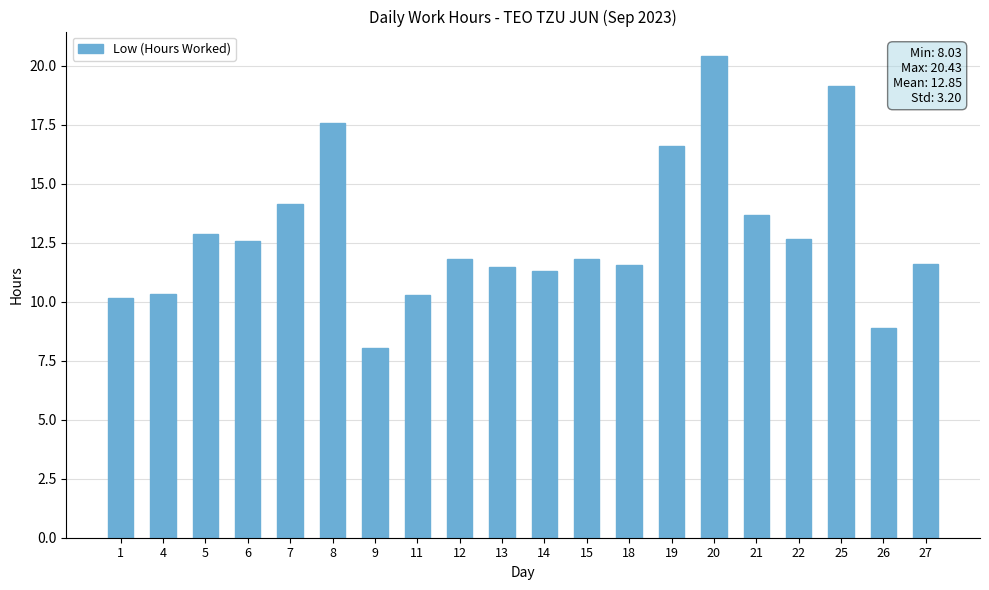

What is the difference between the maximum and second lowest values?

11.5